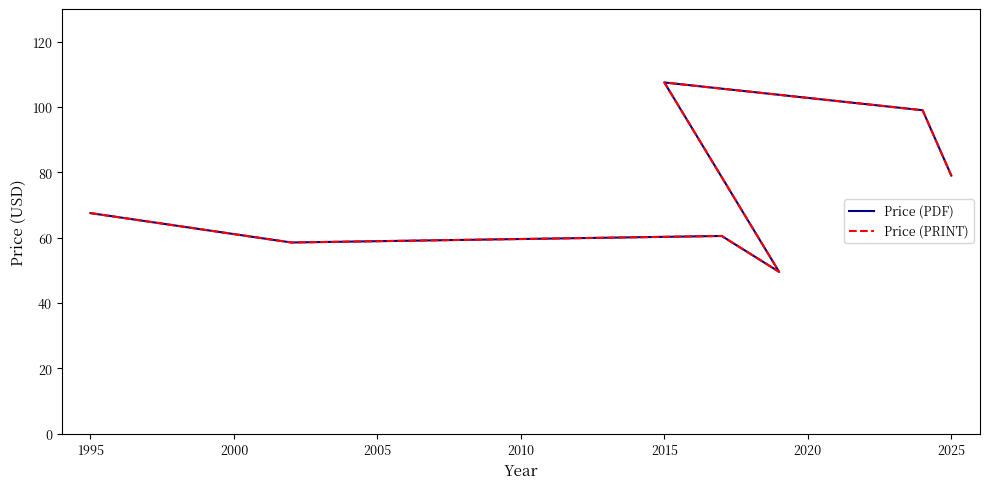

Is the value of Price (PDF) at 2010 greater than the value of Price (PRINT) at 2005?

Yes